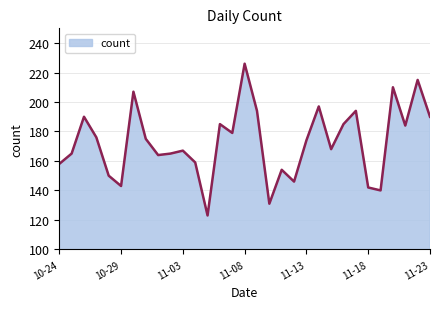

Reading left to right, transcribe all the data shown in this chart.

158	165	190	176	150	143	207	175	164	165	167	159	123	185	179	226	194	131	154	146	174	197	168	185	194	142	140	210	184	215	190